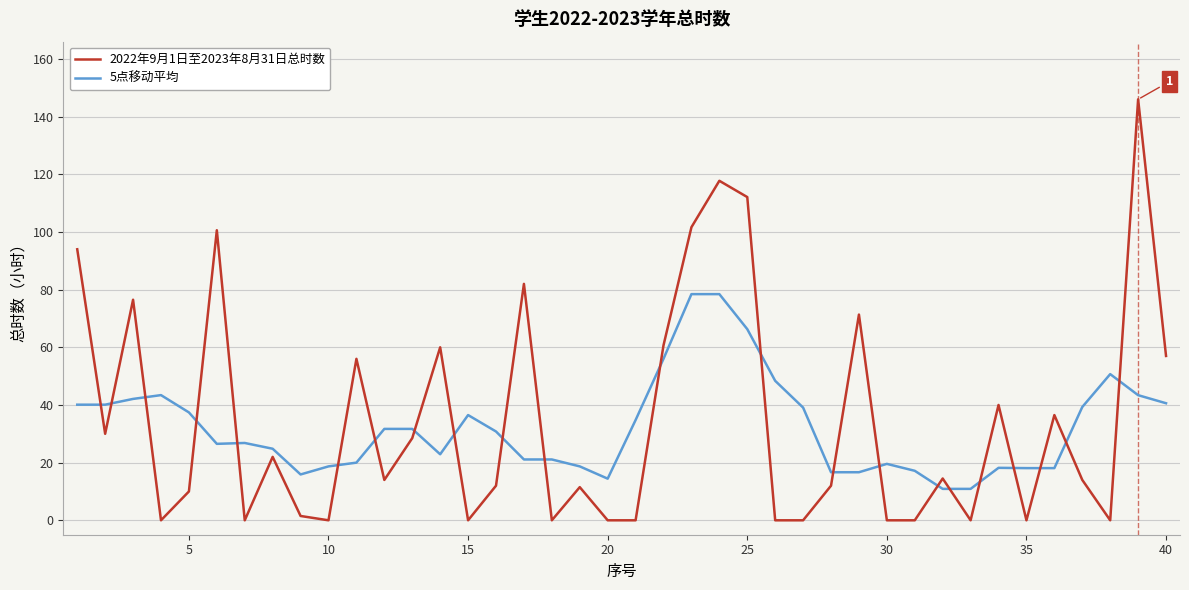

What is the highest value of the 5点移动平均 series?

78.4